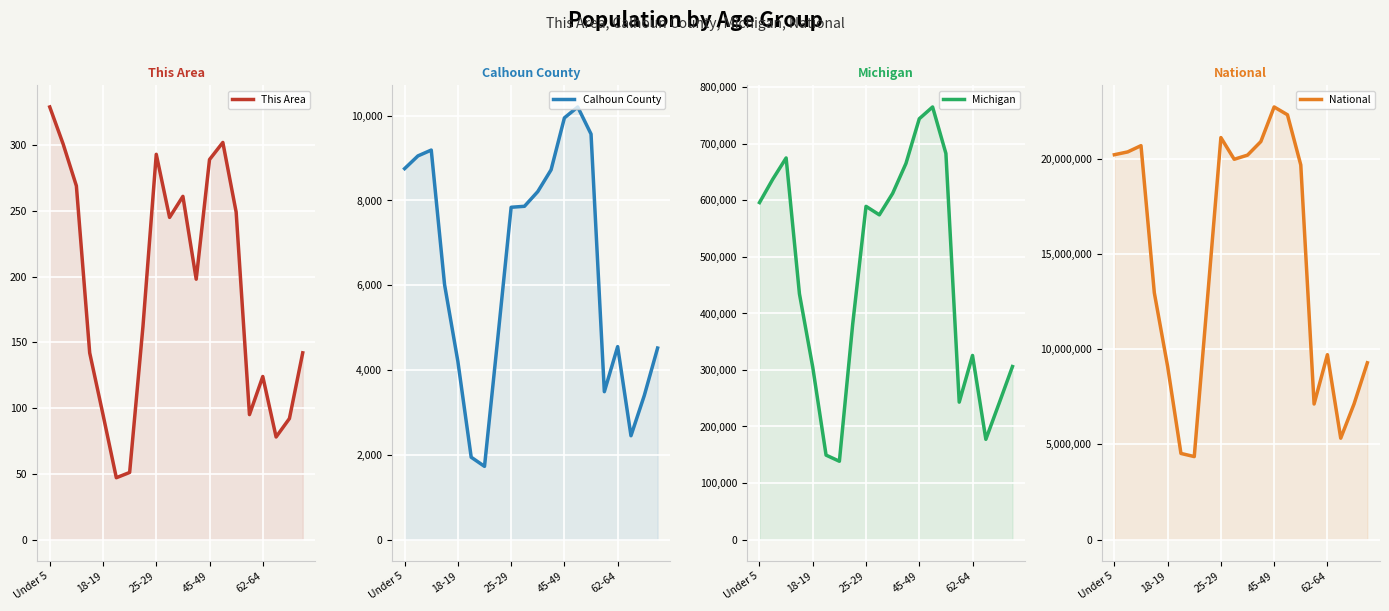

Does the chart display data point markers on the line(s)?

No